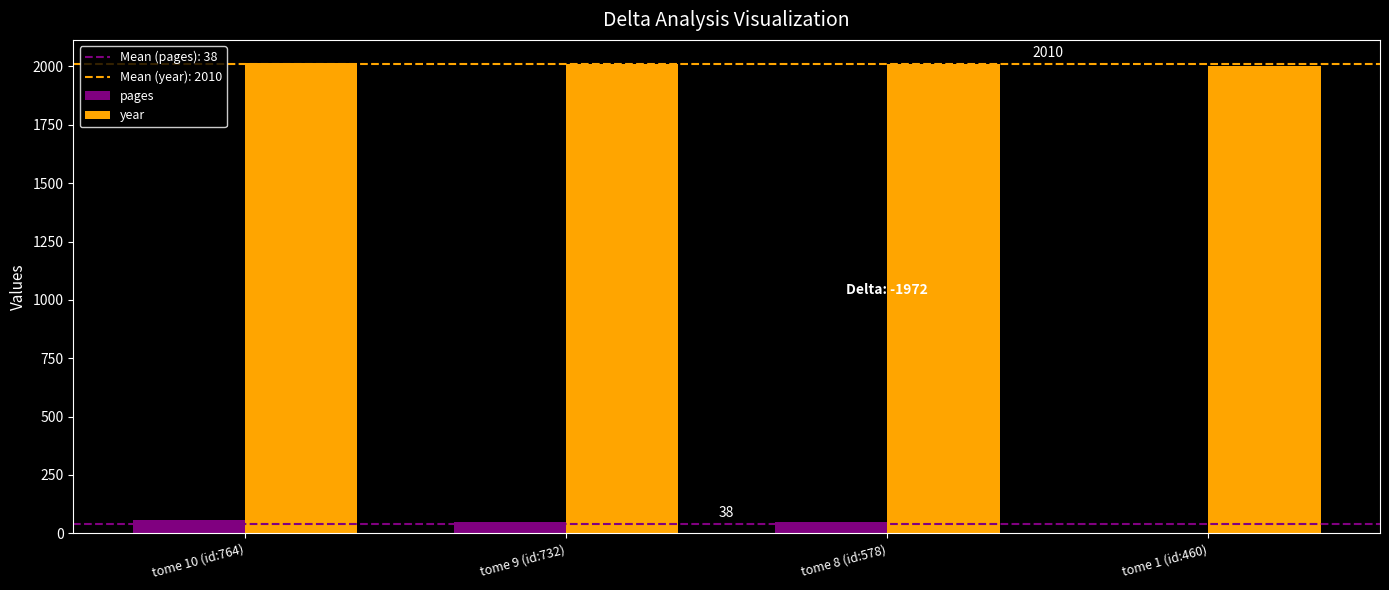

Is the value of pages at tome 8 (id:578) greater than the value of year at tome 10 (id:764)?

No